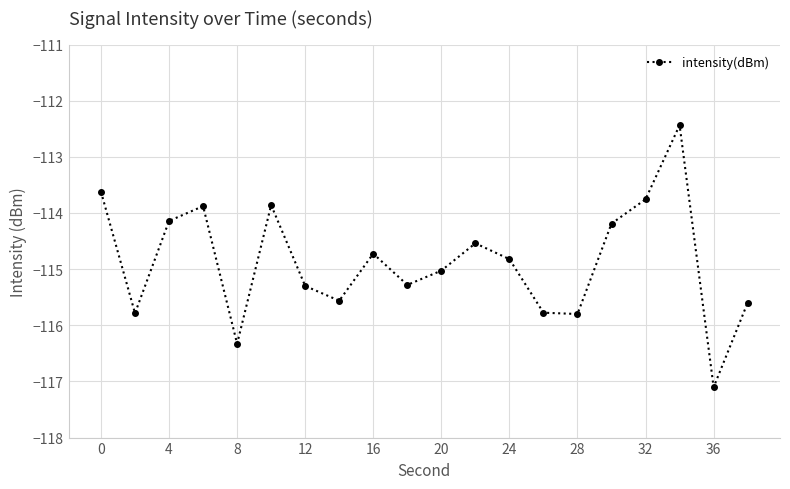

What is the maximum value shown in the chart?

-112.4